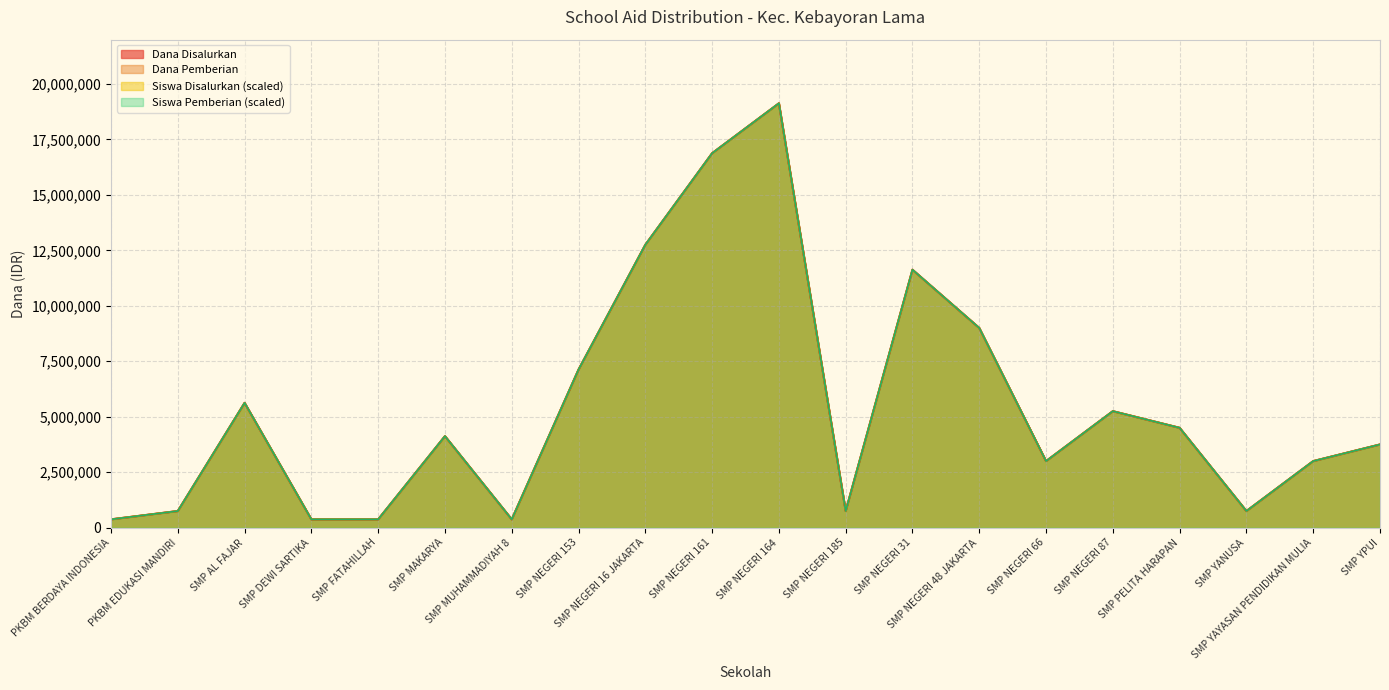

True or false: Dana Pemberian has more than 2 interior local peaks.

True